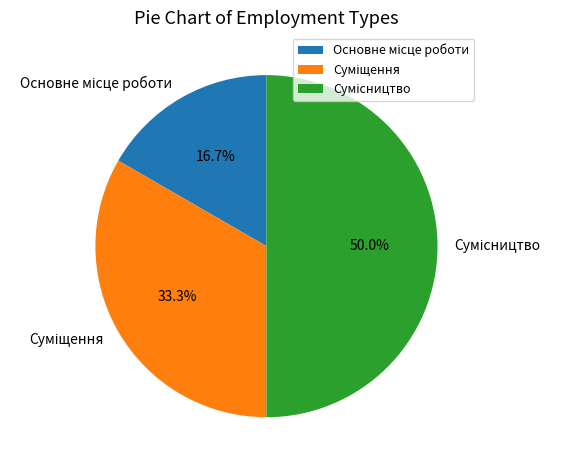

What is the ratio of the value at Сумісництво to the value at Основне місце роботи?

3.0